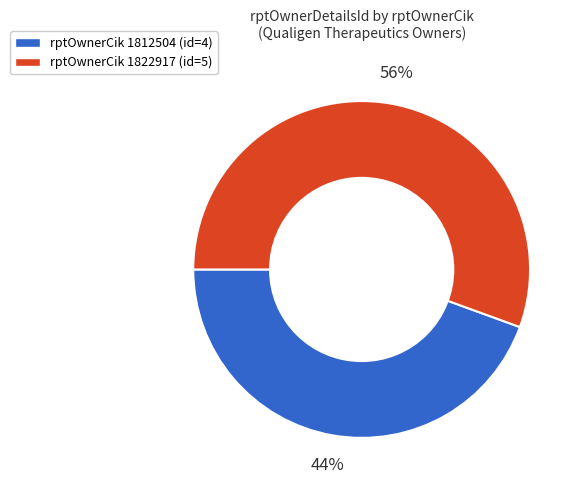

To the nearest percent, what portion does rptOwnerCik 1812504 (id=4) represent?

44%